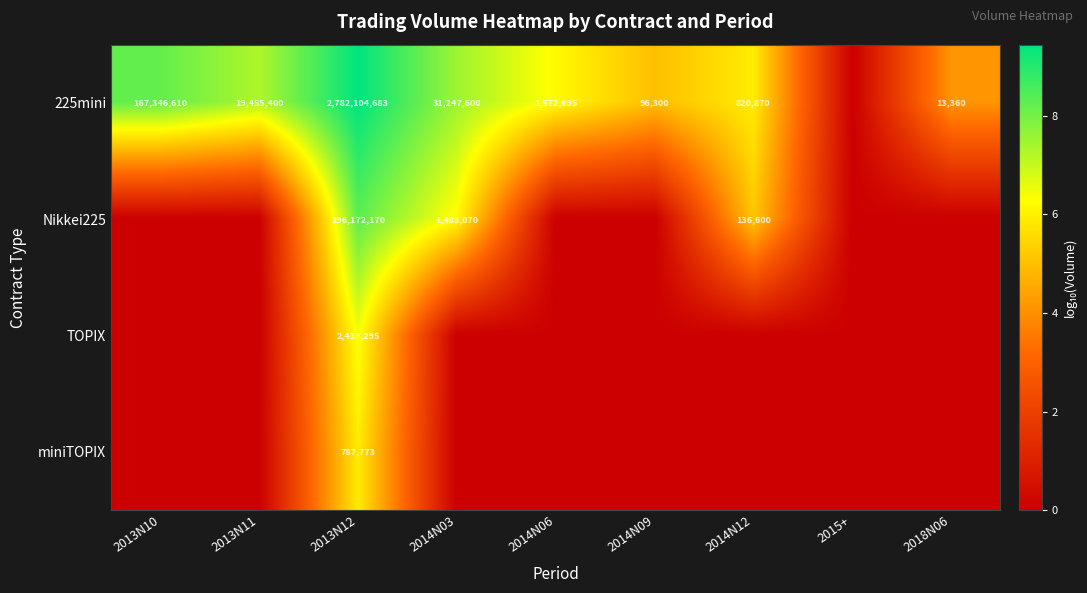

What is the total value across all series at 2014N06?

6.2